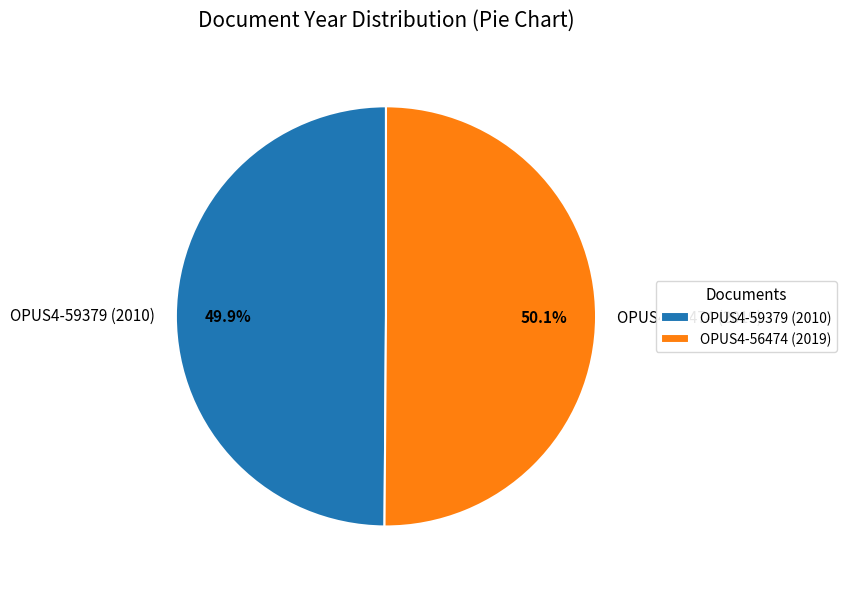

Does any single category account for the majority?

Yes